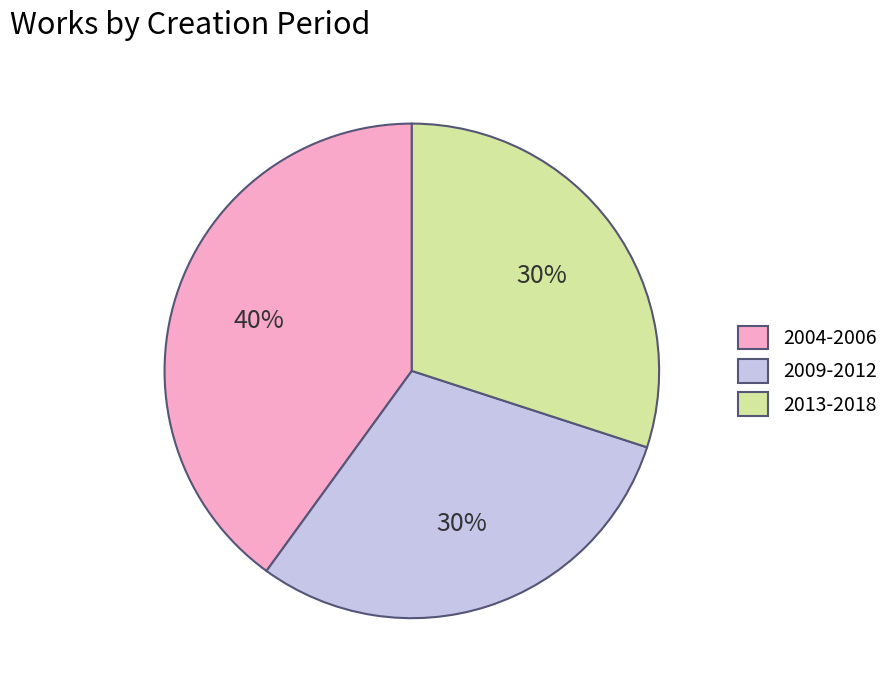

Does any single category account for the majority?

No